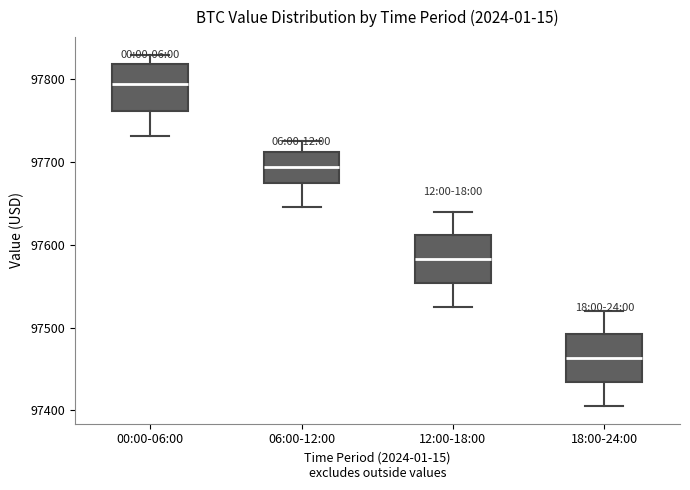

Reading left to right, read every box against the y-axis: the position of its median line, the range the box covers, and the ends of its whiskers. The values are not printed on the chart, so give them approximately, as read against the axis.

00:00-06:00: median 97790, box 97760 to 97820, whiskers 97730 to 97830
06:00-12:00: median 97690, box 97670 to 97710, whiskers 97650 to 97730
12:00-18:00: median 97580, box 97550 to 97610, whiskers 97530 to 97640
18:00-24:00: median 97460, box 97430 to 97490, whiskers 97410 to 97520